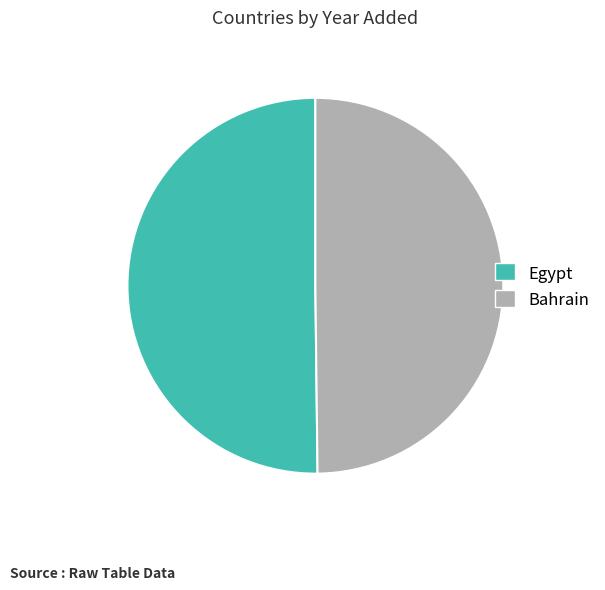

Combined, do Bahrain and Egypt account for over 50%?

Yes